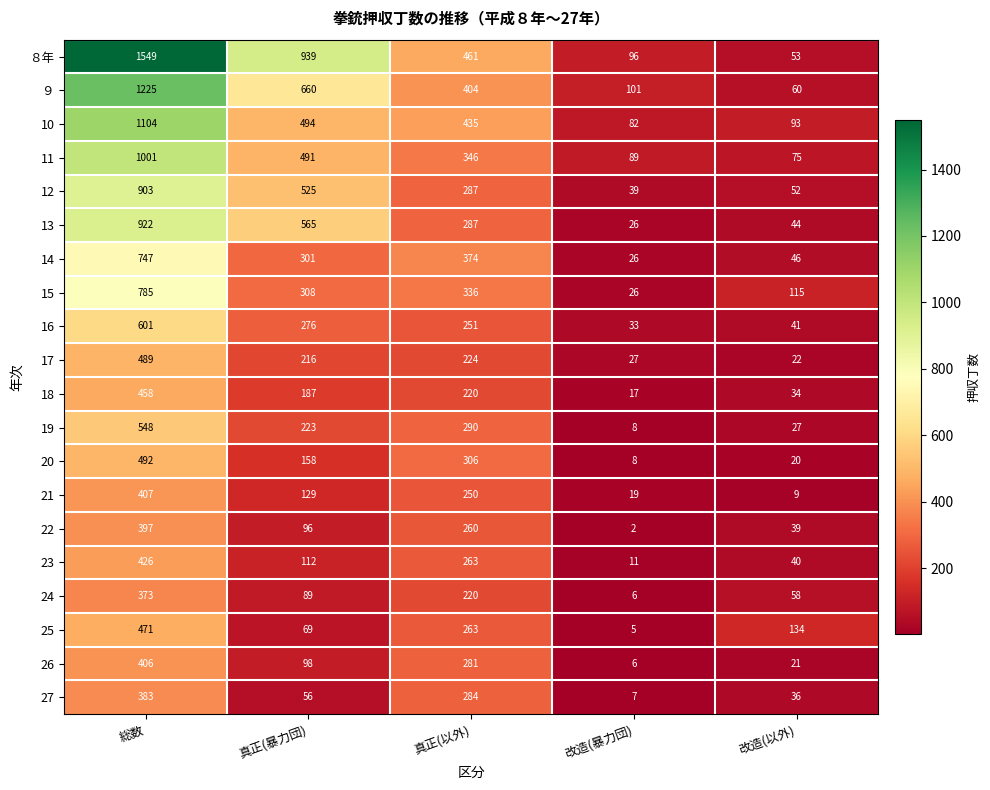

At which label is 24 closest to 189?

真正(以外)